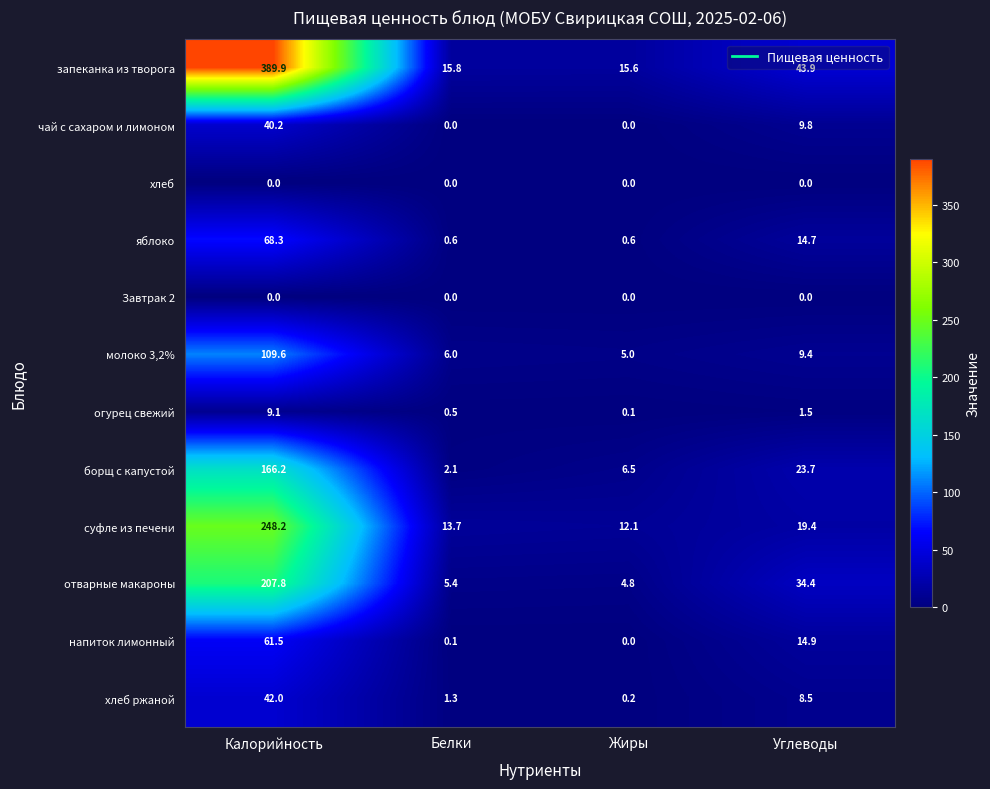

List the labels in order of борщ с капустой value, smallest first.

Белки, Жиры, Углеводы, Калорийность